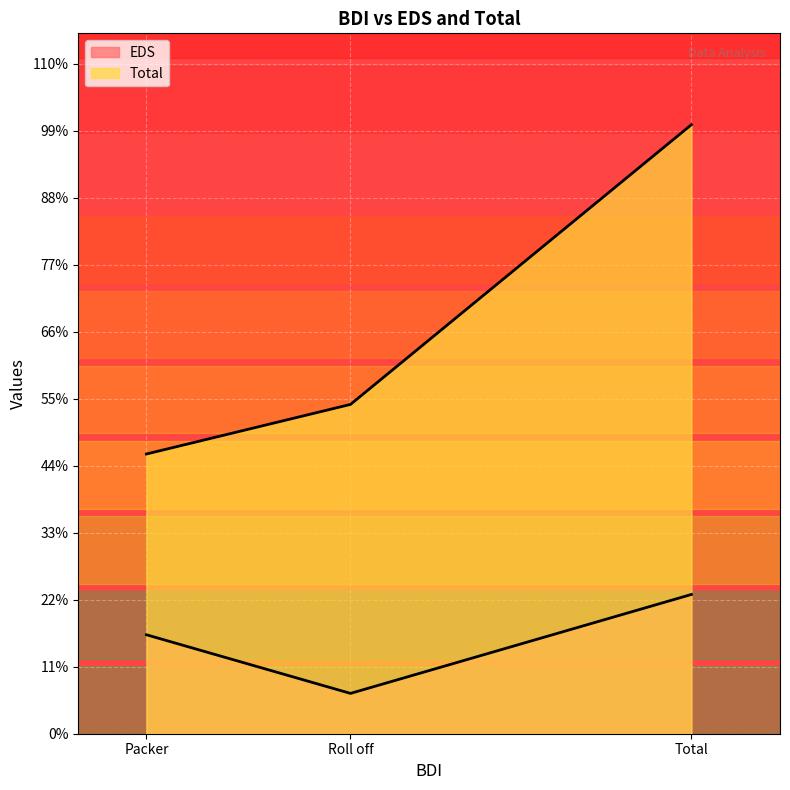

Which category has the highest value in the Total series?

Total